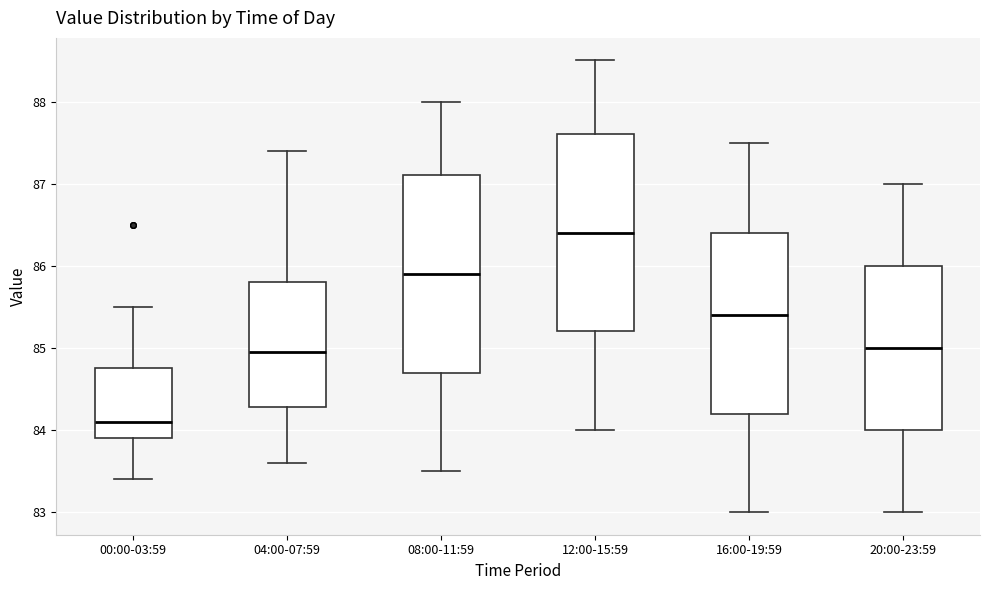

Reading left to right, transcribe this box plot: for each box, give where its median line is, the range the box spans, and where its two whiskers end, as read against the y-axis. The values are not printed on the chart, so give them approximately, as read against the axis.

00:00-03:59: median 84.1, box 83.9 to 84.8, whiskers 83.4 to 85.5
04:00-07:59: median 85.0, box 84.3 to 85.8, whiskers 83.6 to 87.4
08:00-11:59: median 85.9, box 84.7 to 87.1, whiskers 83.5 to 88.0
12:00-15:59: median 86.4, box 85.2 to 87.6, whiskers 84.0 to 88.5
16:00-19:59: median 85.4, box 84.2 to 86.4, whiskers 83.0 to 87.5
20:00-23:59: median 85.0, box 84.0 to 86.0, whiskers 83.0 to 87.0